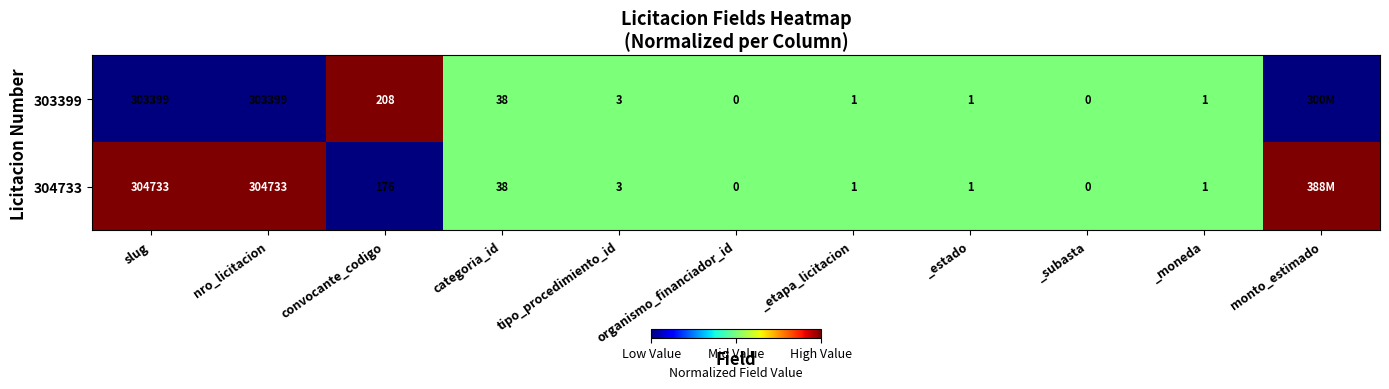

True or false: 303399 has a value of 38 at categoria_id.

True